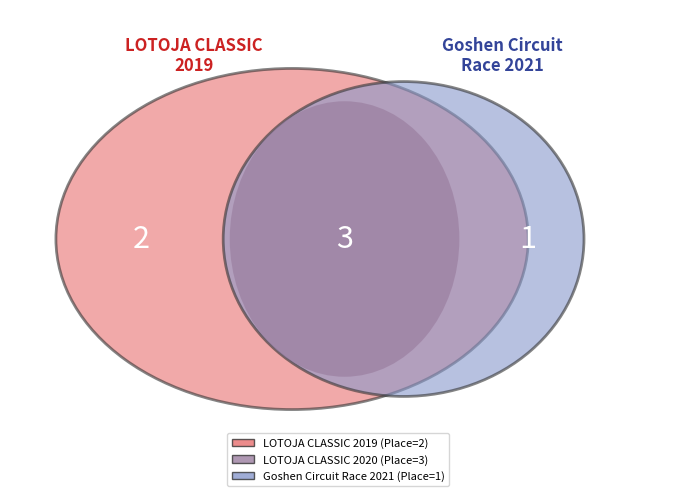

Which category has the biggest portion of the pie?

LOTOJA CLASSIC